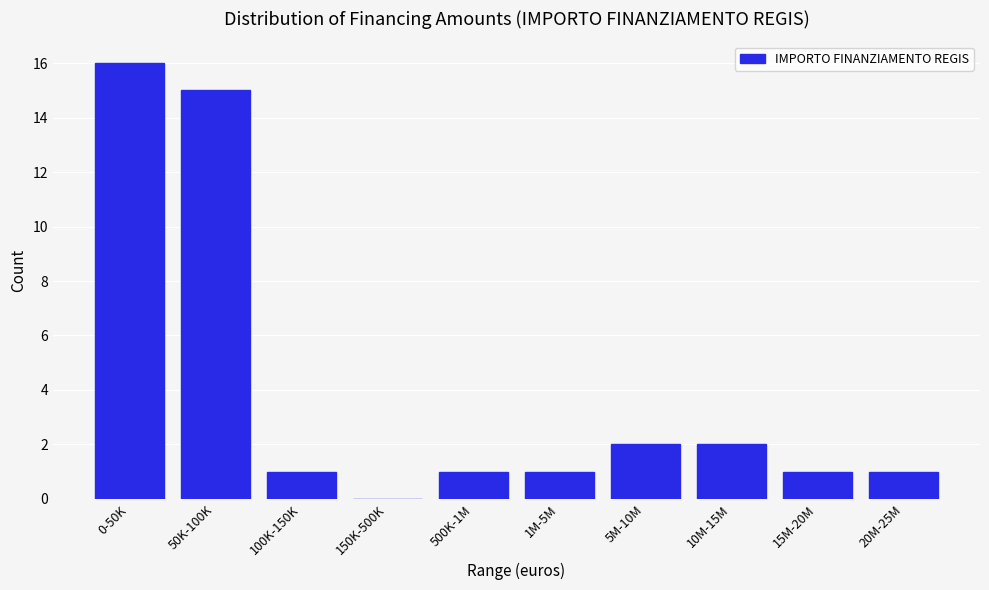

Reading right to left, extract all data points from this chart.

20M-25M=1	15M-20M=1	10M-15M=2	5M-10M=2	1M-5M=1	500K-1M=1	150K-500K=0	100K-150K=1	50K-100K=15	0-50K=16